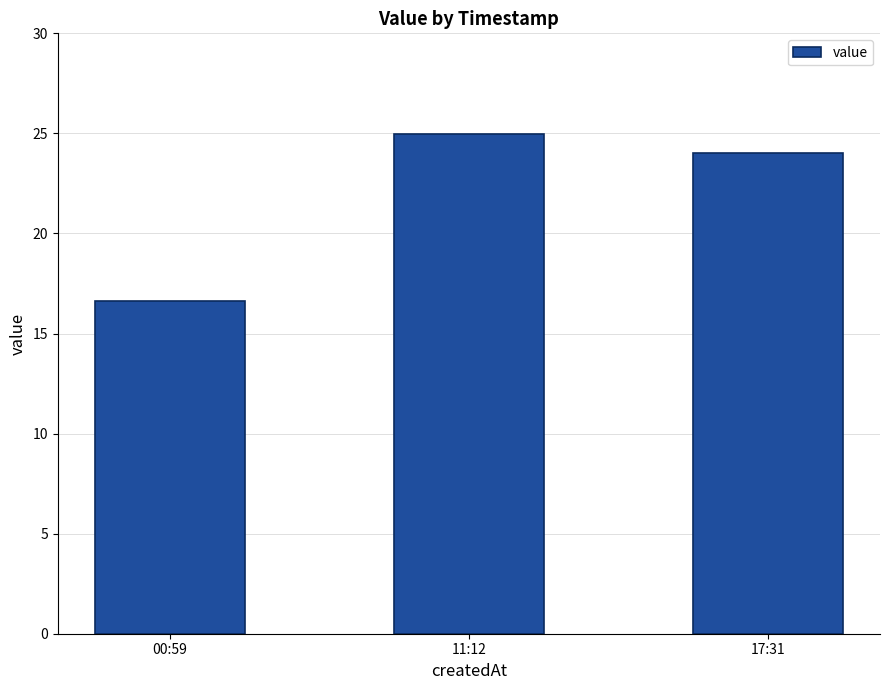

Where is the data nearest to the value 20?

00:59